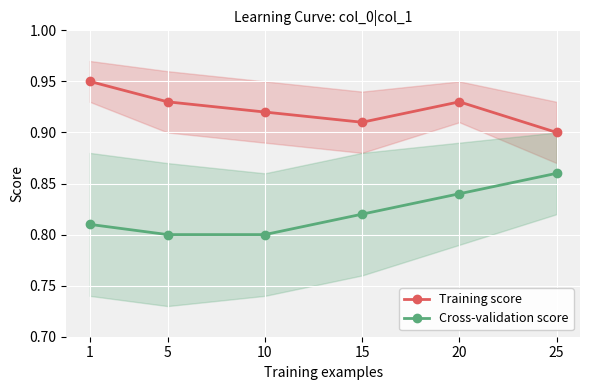

True or false: Cross-validation score and Training score intersect in this chart.

False